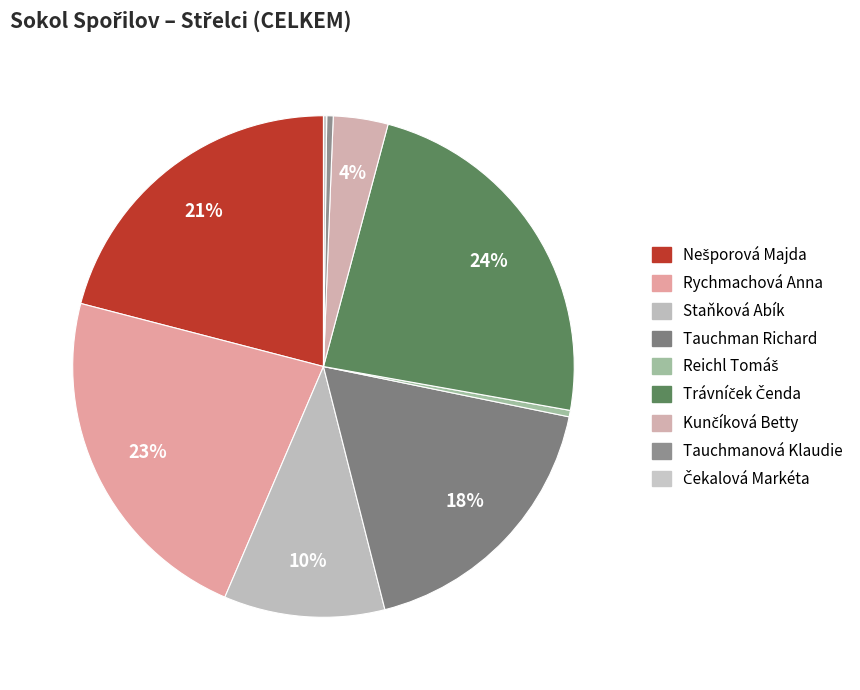

Does any single category account for the majority?

No